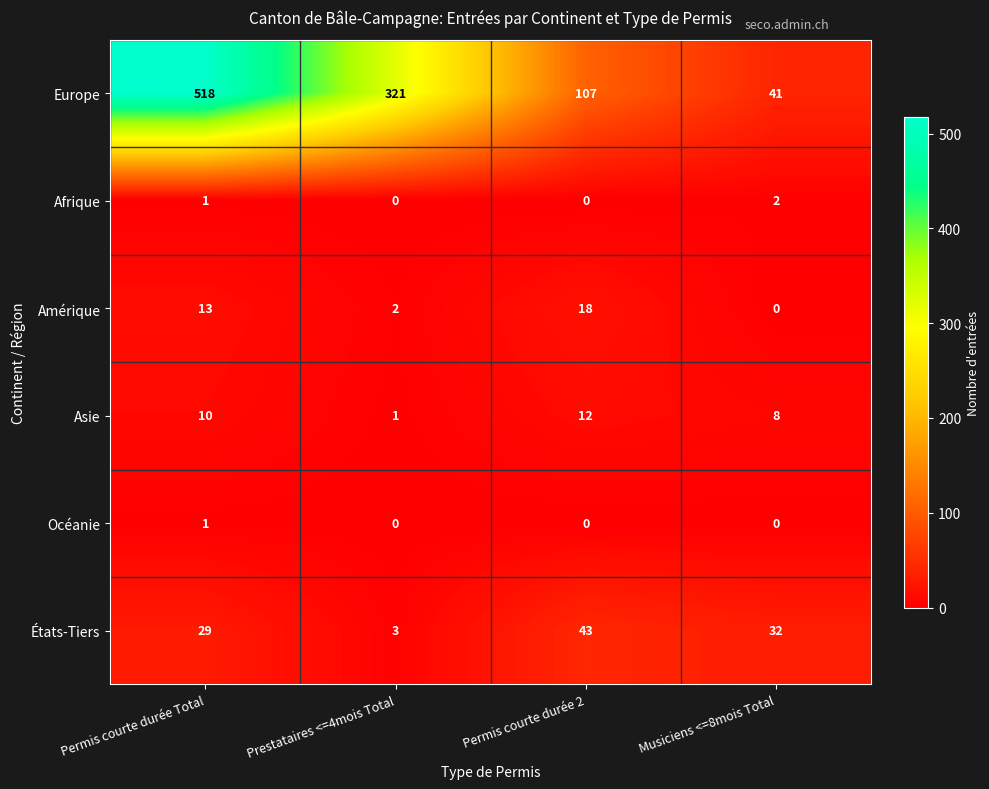

Which series changed the most between Permis courte durée Total and Permis courte durée 2?

Europe